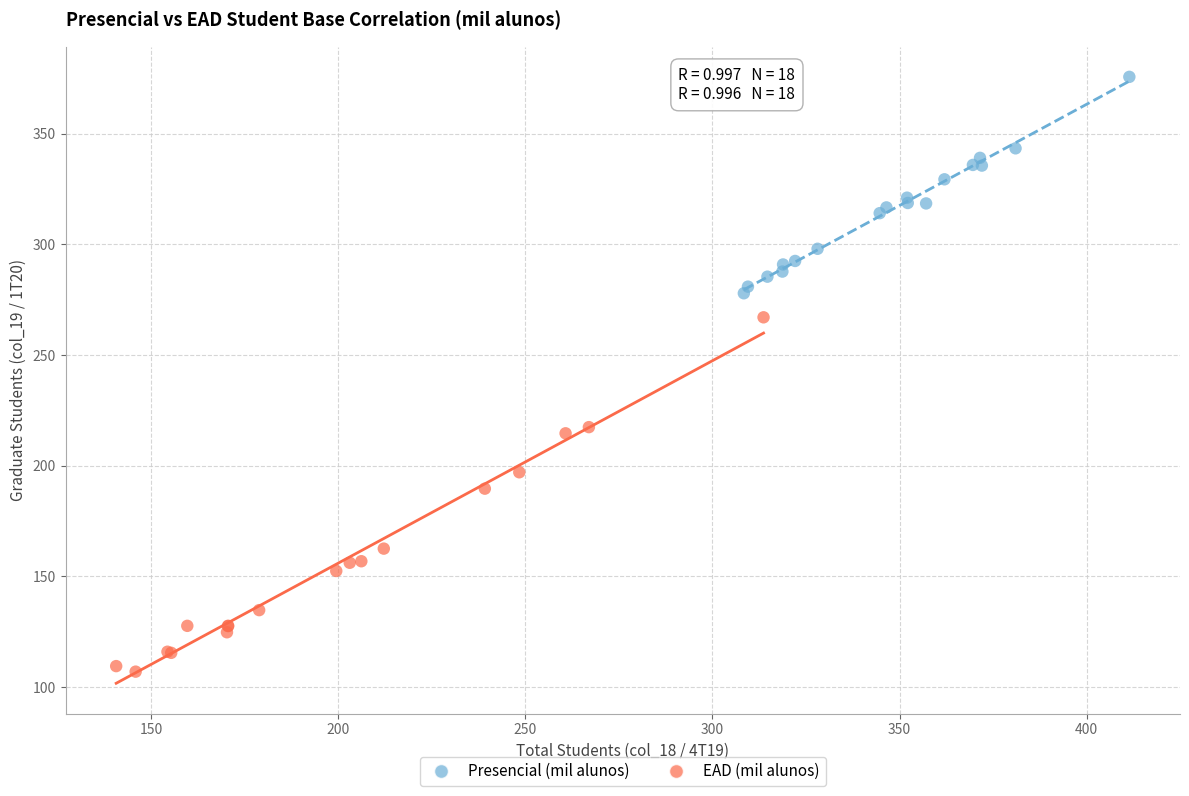

Which series reaches the minimum Y coordinate?

EAD (mil alunos)